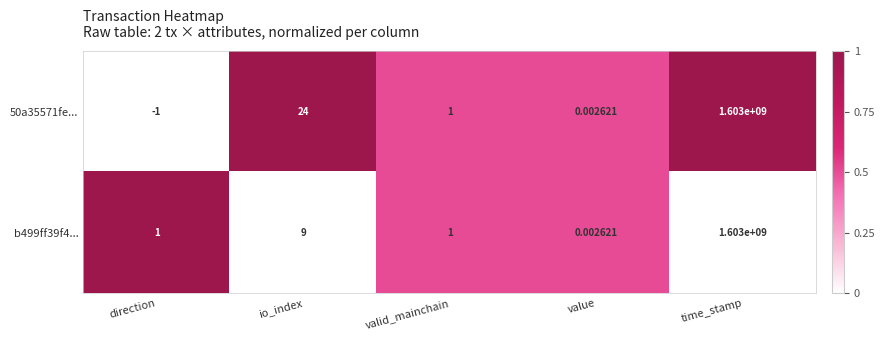

Where is 50a35571fe... nearest to the value 801499999?

io_index